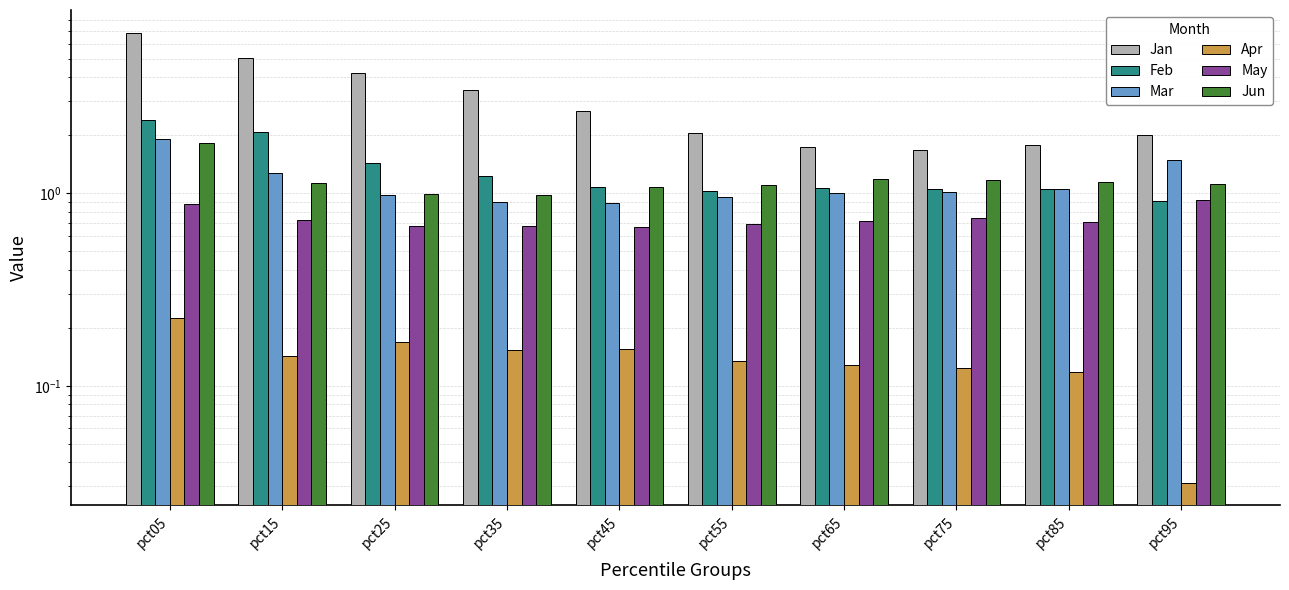

What are all the series names shown in the legend?

Jan, Feb, Mar, Apr, May, Jun